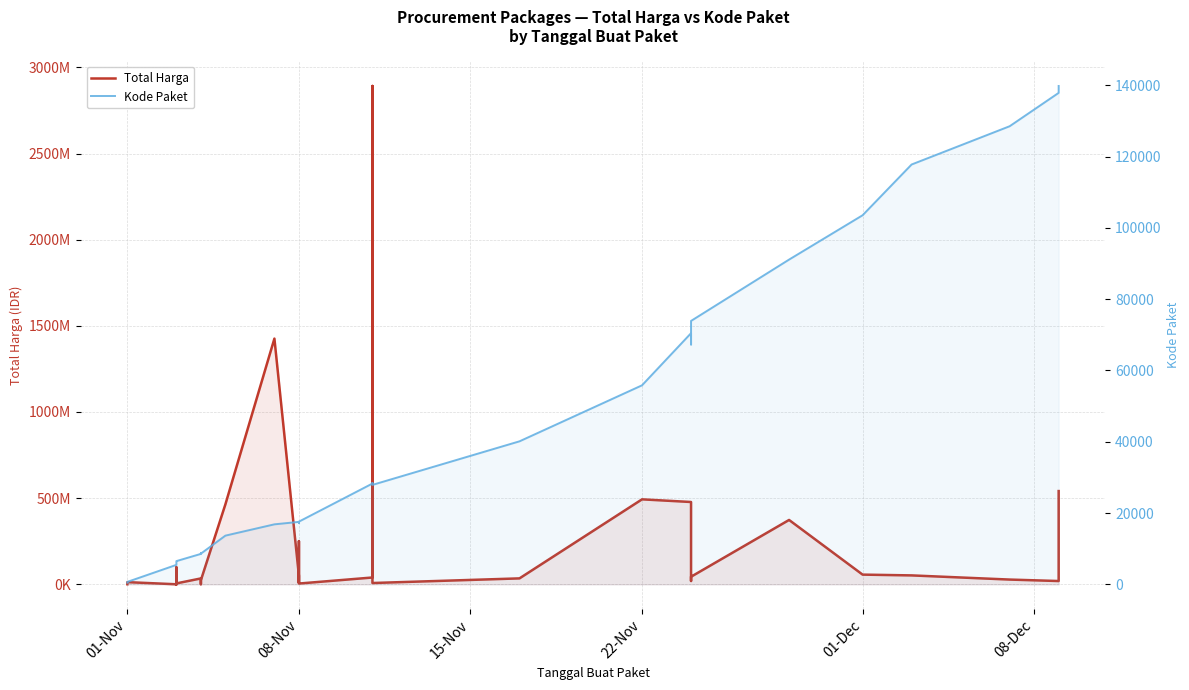

What is the difference between the second highest and second lowest values in the Kode Paket series?

137201